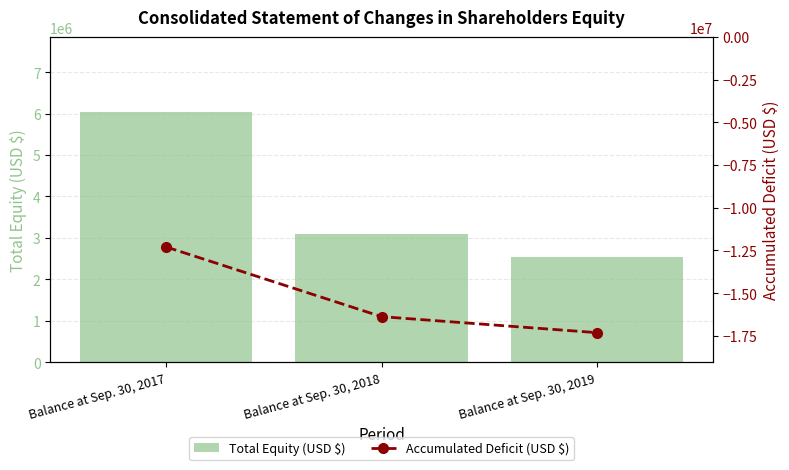

What is the value of the Accumulated Deficit (USD $) bar at the 3rd from the left?

-17311809